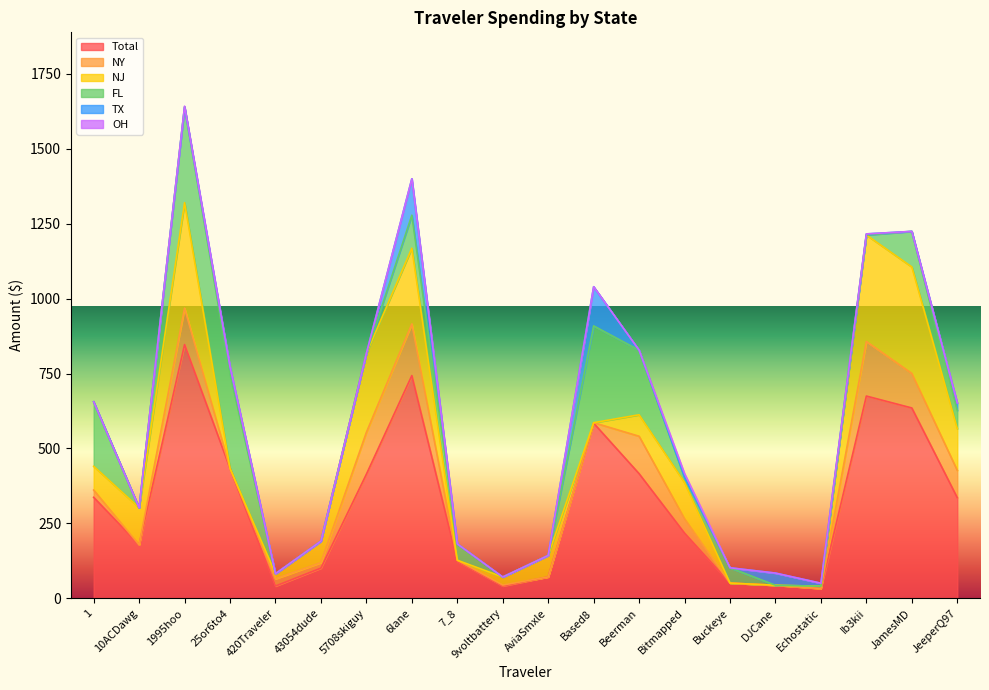

What is the difference between the TX values at 43054dude and JeeperQ97?

24.9